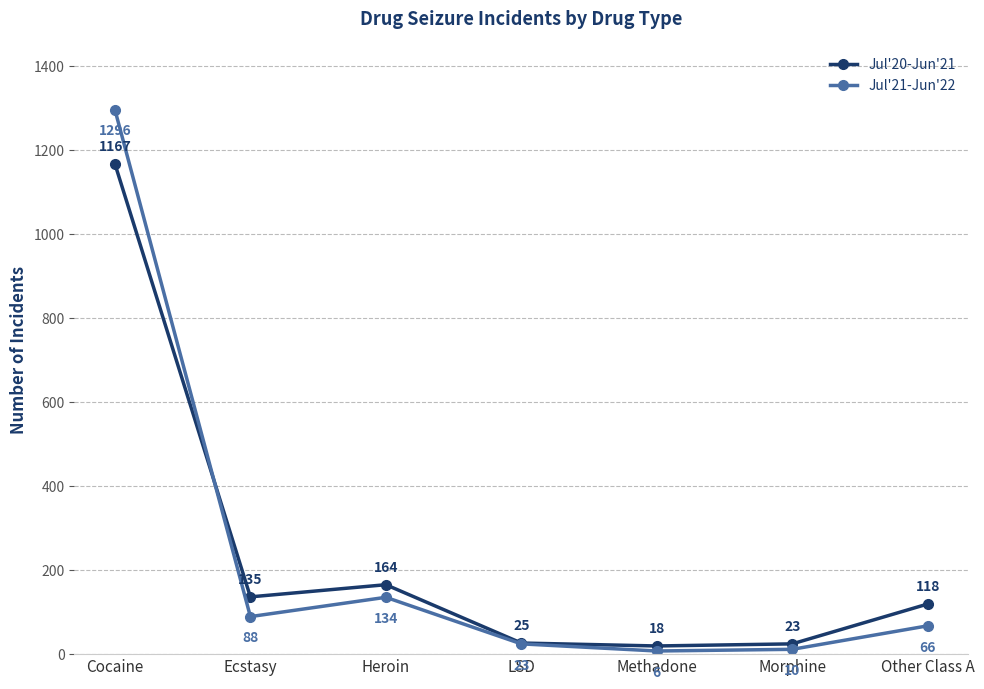

What is the average value of the Jul'21-Jun'22 series?

232